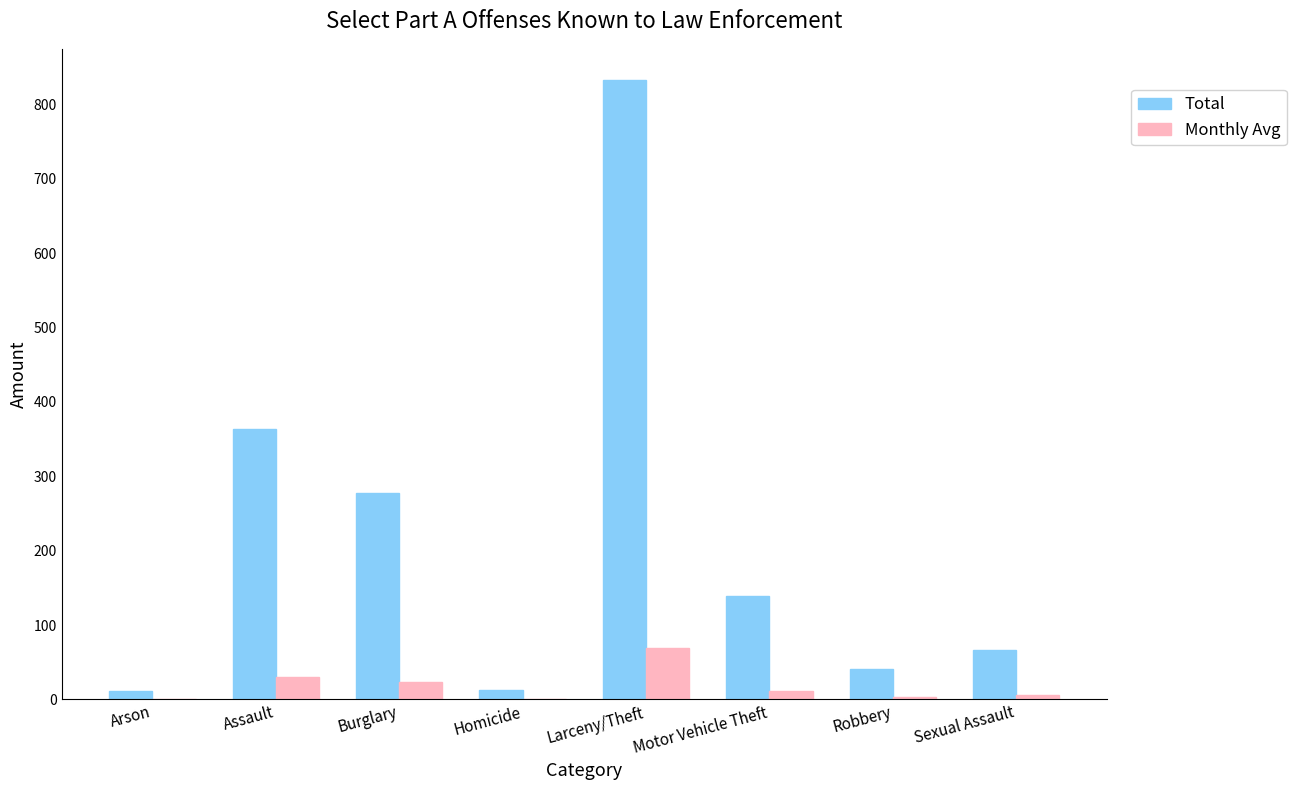

Are the bars horizontal?

No